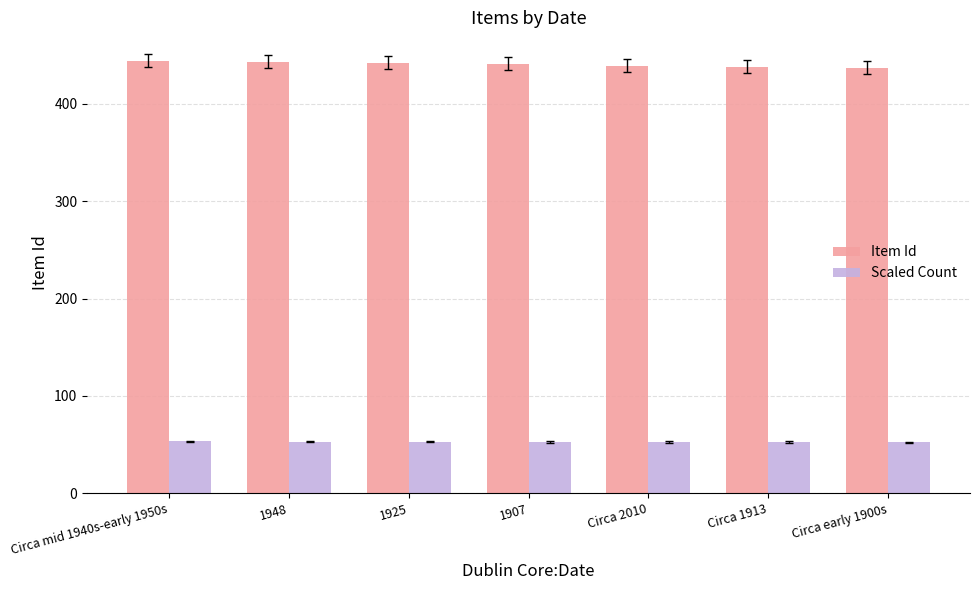

How many bars are there in total?

14